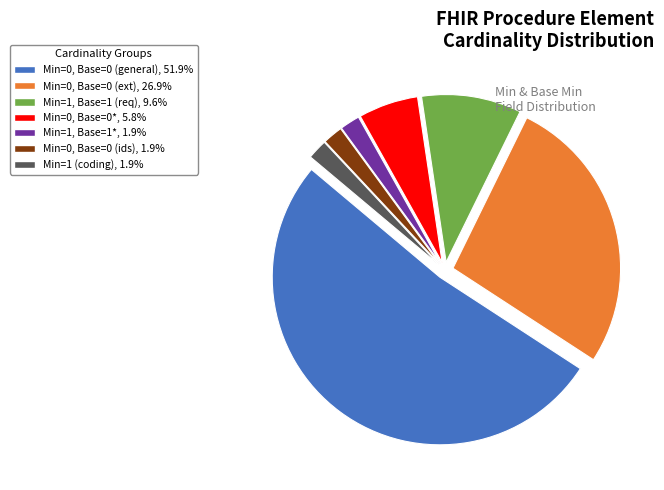

Does any single category account for the majority?

Yes